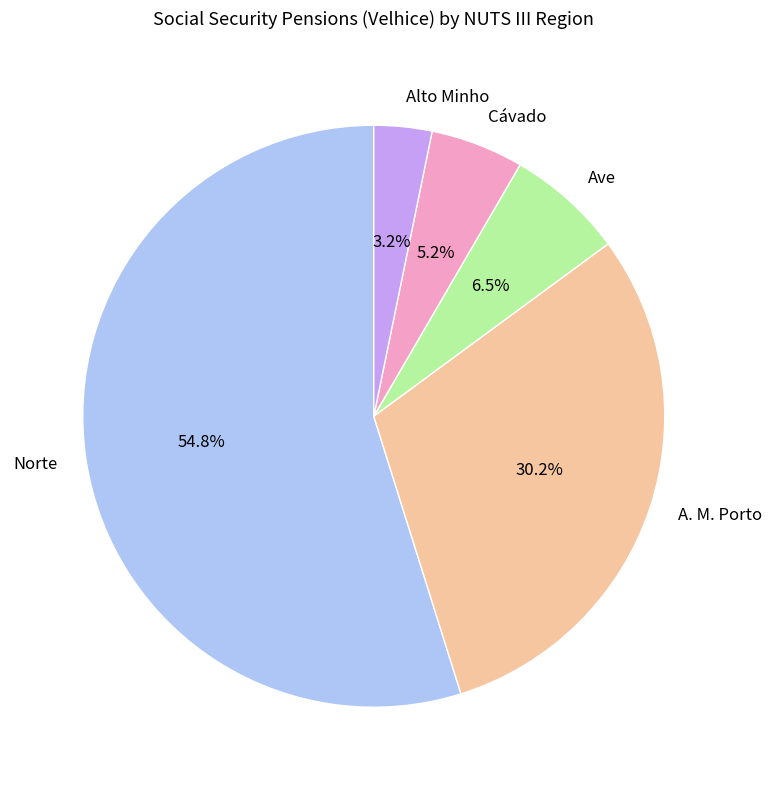

To the nearest percent, what is the combined percentage of Alto Minho and Cávado?

8%